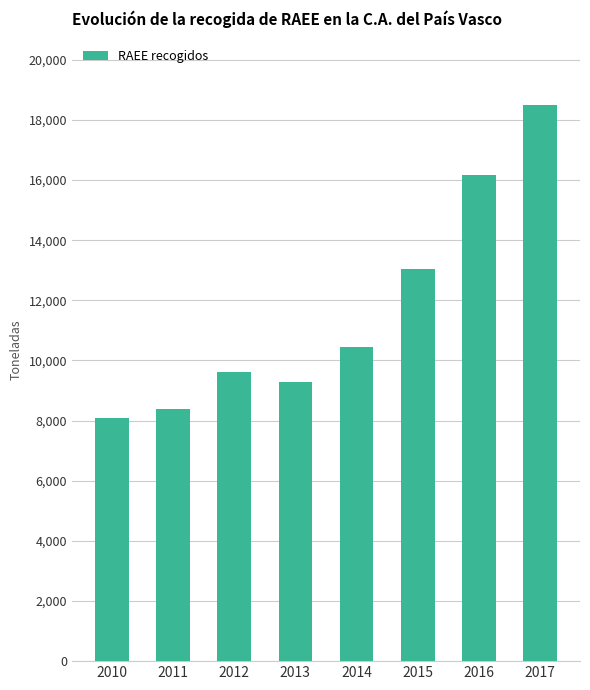

What is the difference between the maximum and minimum values?

10415.1